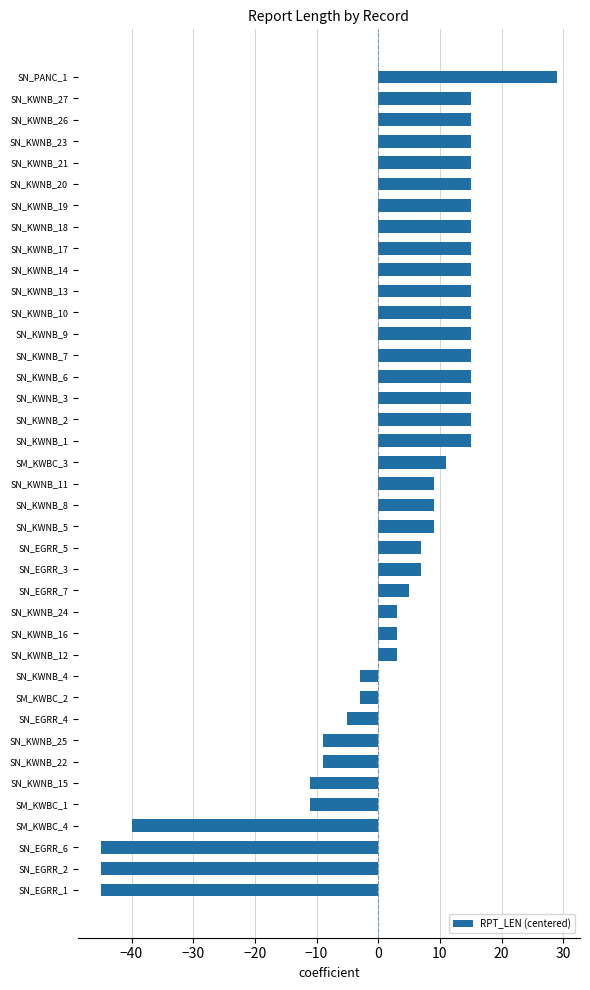

The chart shows a value of -9 at SN_KWNB_25. True or false?

True